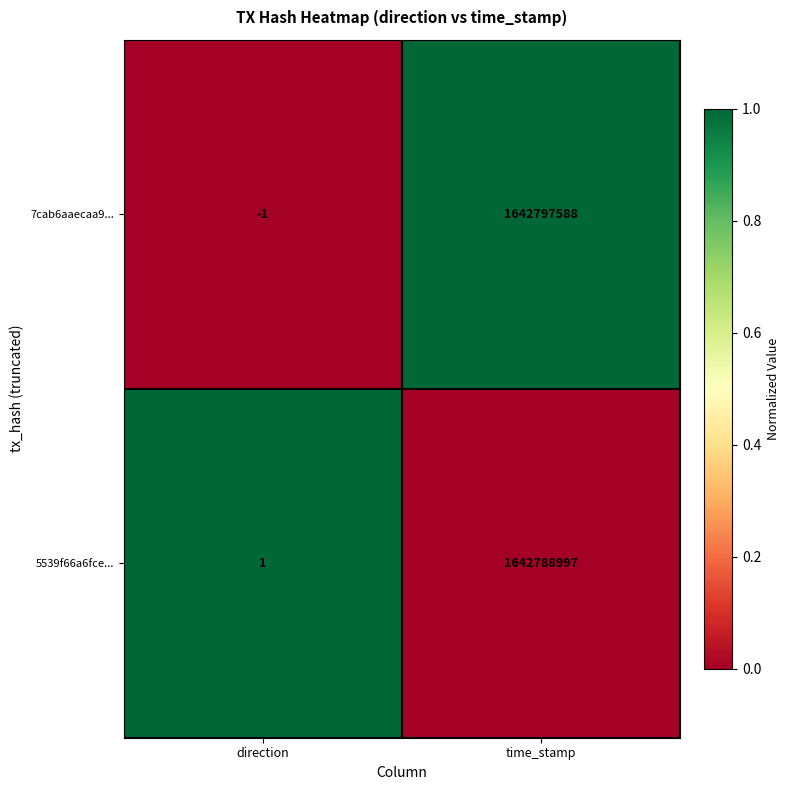

Which series changed the most between direction and time_stamp?

7cab6aaecaa9...